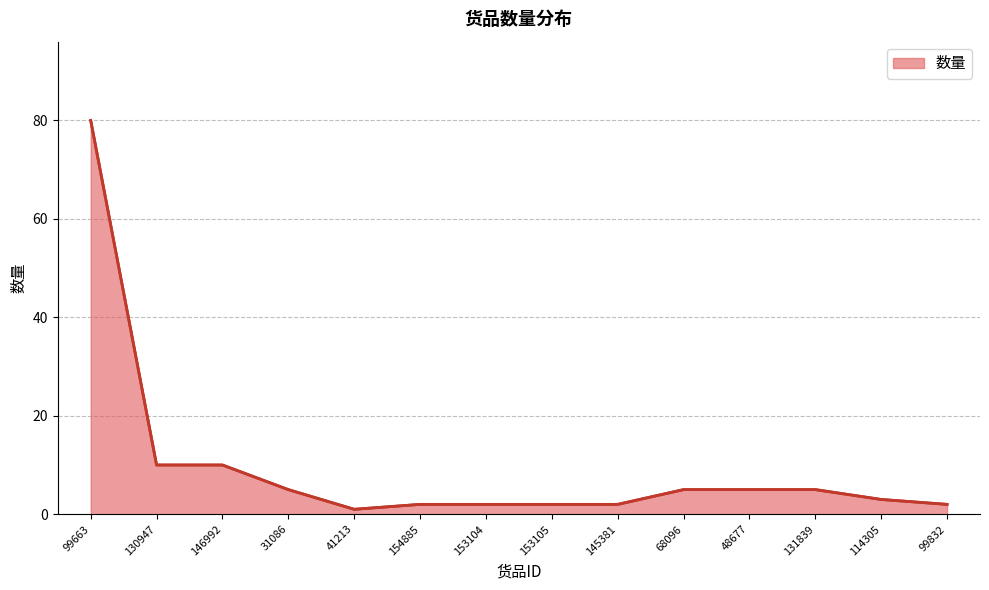

The value at 31086 is 5. True or false?

True